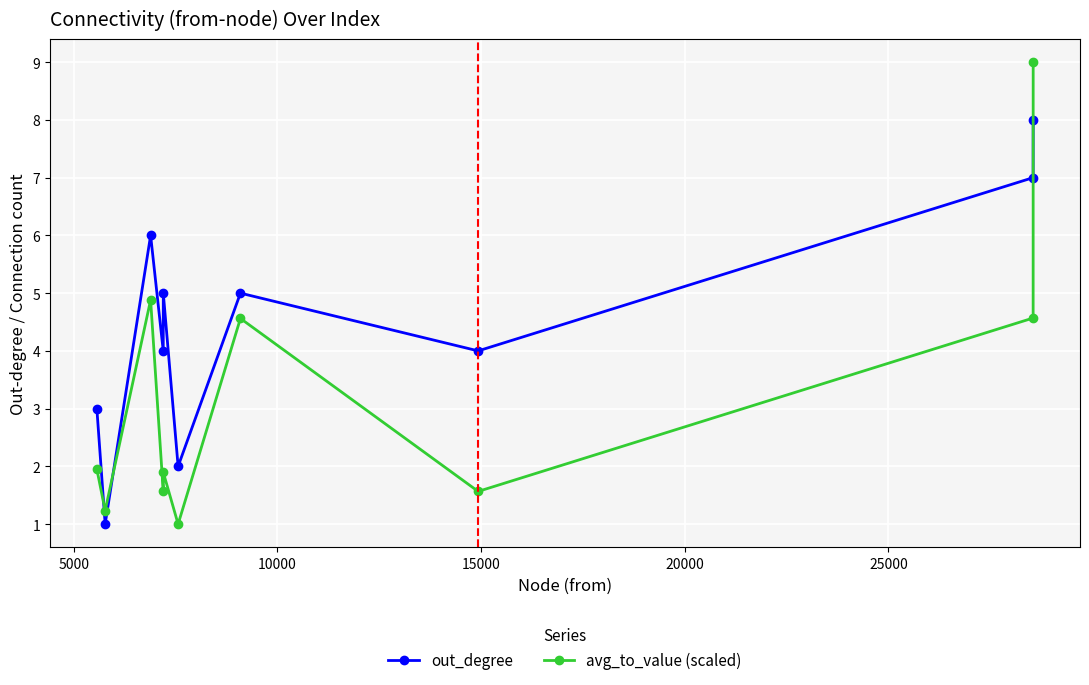

True or false: out_degree and avg_to_value (scaled) intersect in this chart.

True